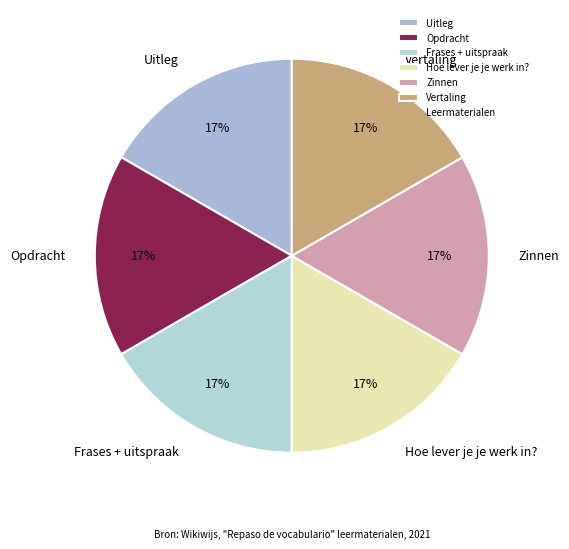

Count the number of slices in the pie.

6